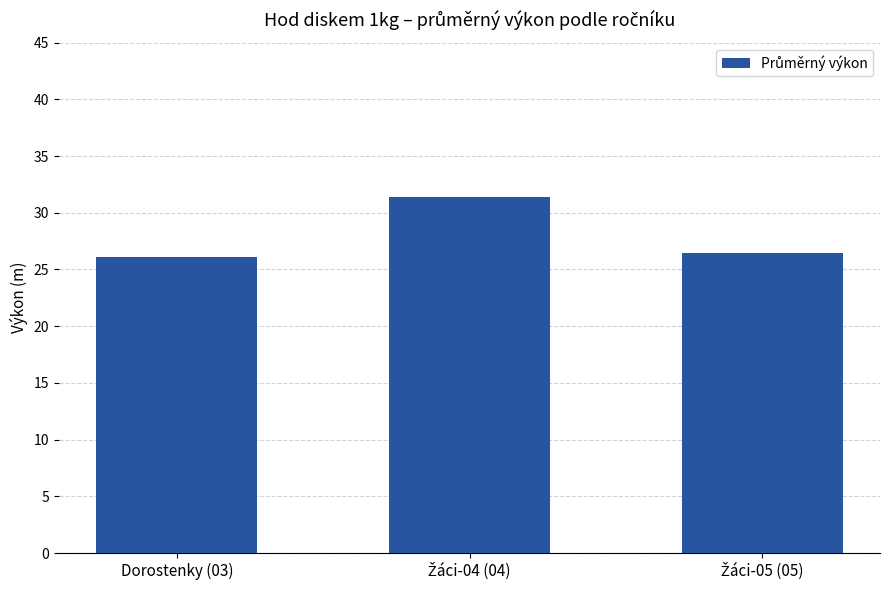

What is the average value?

28.0